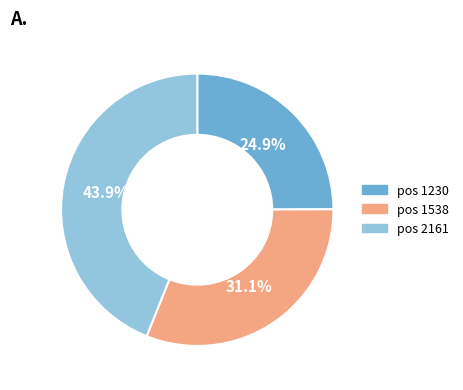

How many segments does this pie chart have?

3